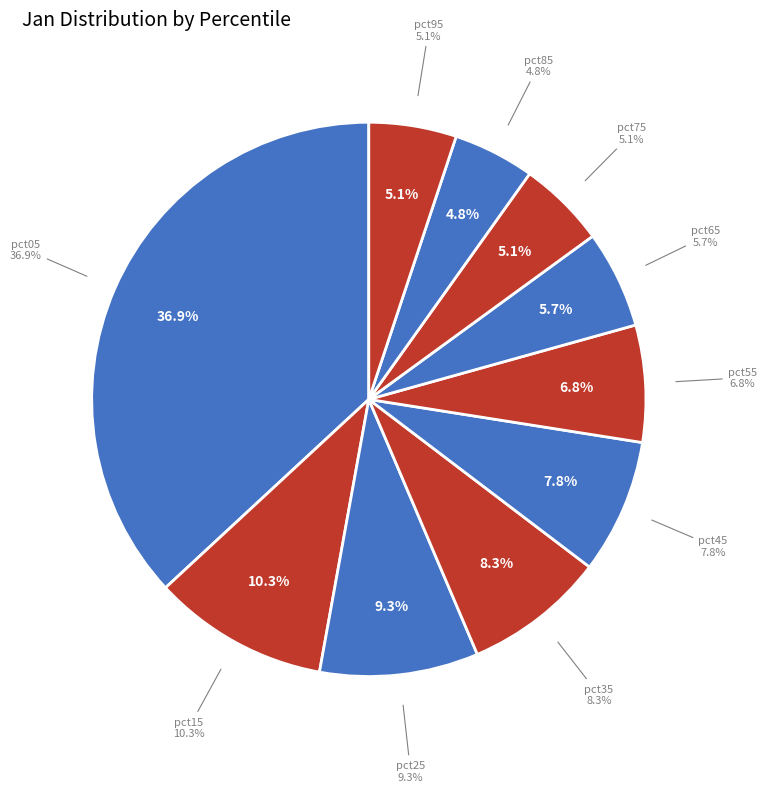

How many slices are in this pie chart?

10